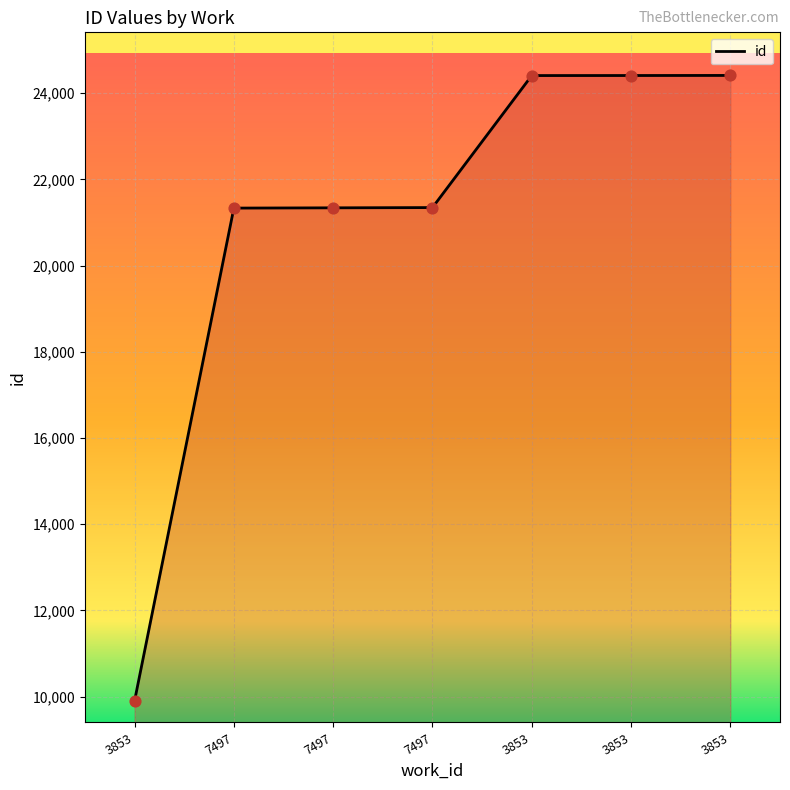

Between 7497 and 3853, which is larger?

3853